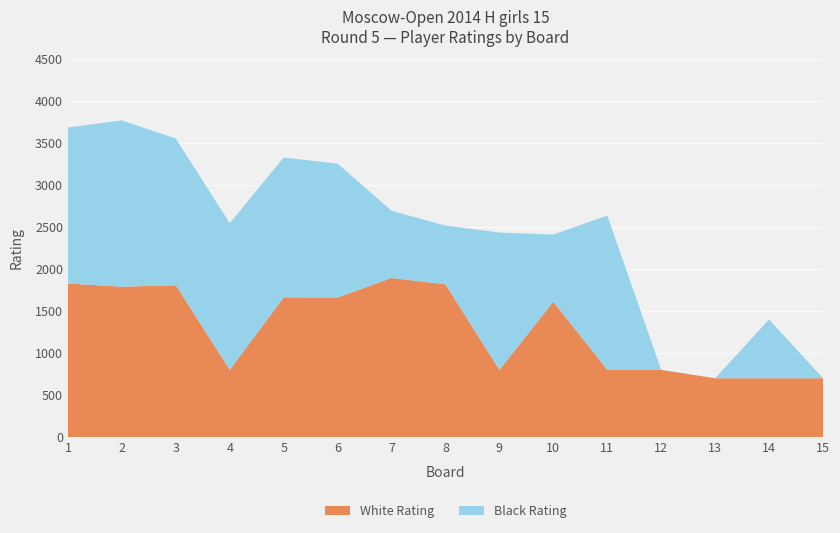

Reading left to right, what are all the values shown in this chart?

White Rating: 1=1828	2=1790	3=1807	4=800	5=1663	6=1661	7=1894	8=1818	9=800	10=1611	11=800	12=800	13=700	14=700	15=700
Black Rating: 1=1857	2=1981	3=1746	4=1746	5=1665	6=1595	7=800	8=700	9=1635	10=800	11=1837	12=0	13=0	14=700	15=0
Board Number: 1=1	2=2	3=3	4=4	5=5	6=6	7=7	8=8	9=9	10=10	11=11	12=12	13=13	14=14	15=15